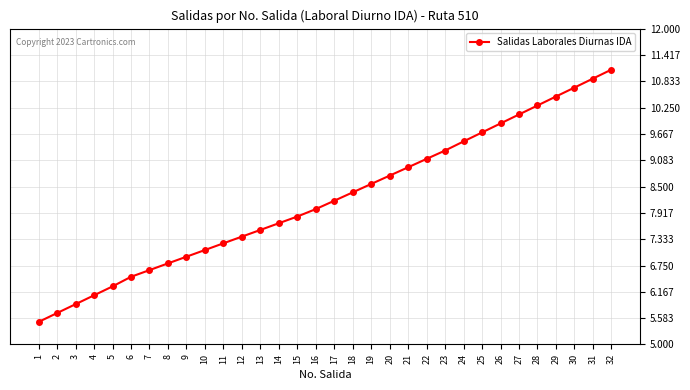

How many lines are shown in the chart?

1